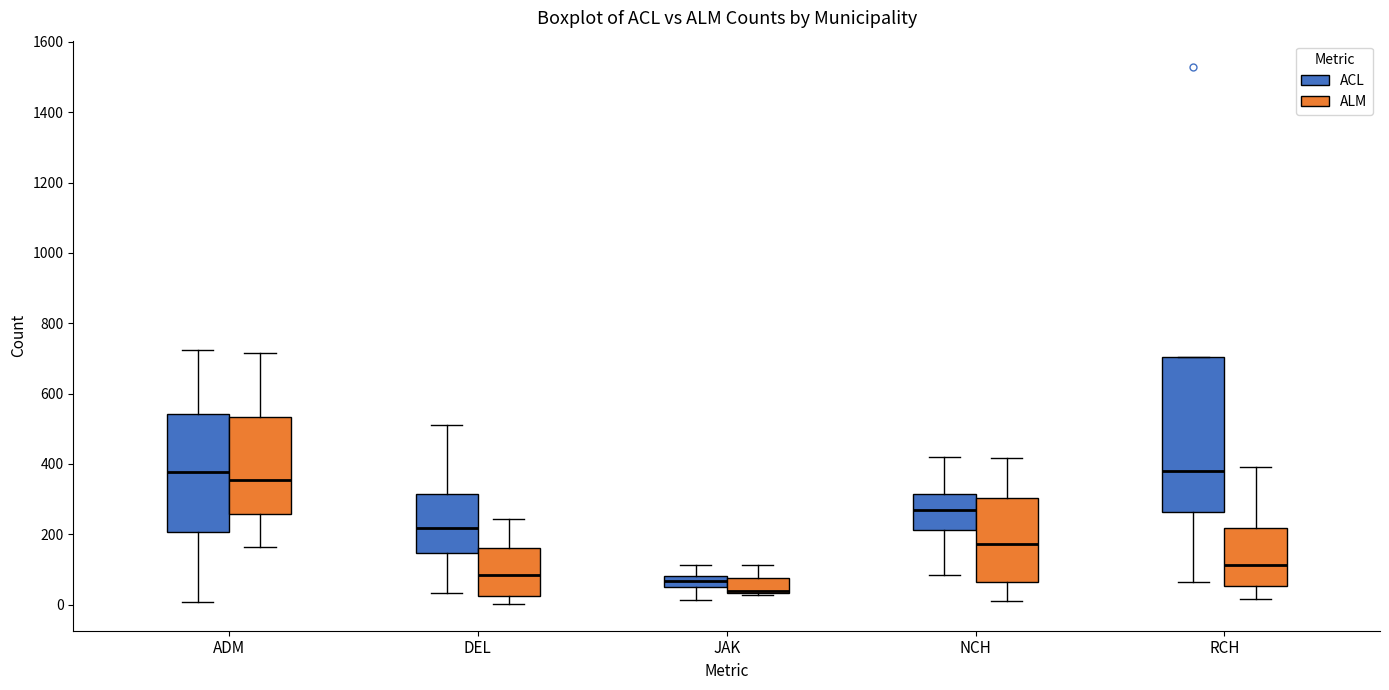

Reading left to right, transcribe this box plot: for each box, give where its median line is, the range the box spans, and where its two whiskers end, as read against the y-axis. The values are not printed on the chart, so give them approximately, as read against the axis.

ADM (ACL): median 380, box 200 to 540, whiskers 0 to 720
ADM (ALM): median 360, box 260 to 540, whiskers 160 to 720
DEL (ACL): median 220, box 140 to 320, whiskers 40 to 520
DEL (ALM): median 80, box 20 to 160, whiskers 0 to 240
JAK (ACL): median 60, box 40 to 80, whiskers 20 to 120
JAK (ALM): median 40 (drawn on the box's lower edge), box 40 to 80, whiskers 20 to 120
NCH (ACL): median 260, box 220 to 320, whiskers 80 to 420
NCH (ALM): median 180, box 60 to 300, whiskers 20 to 420
RCH (ACL): median 380, box 260 to 700, whiskers 60 to 700
RCH (ALM): median 120, box 60 to 220, whiskers 20 to 400